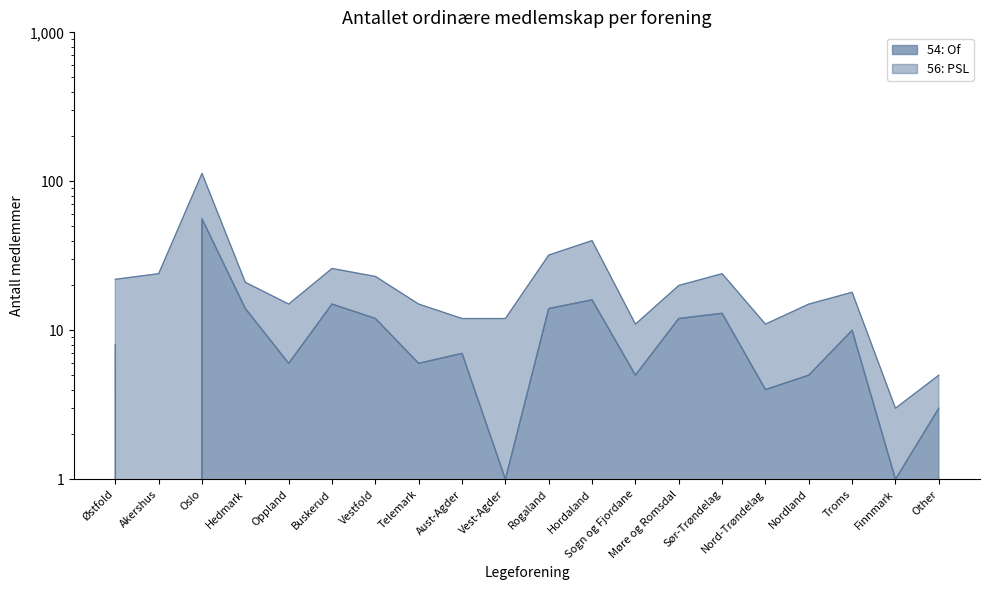

What is the average value?

10